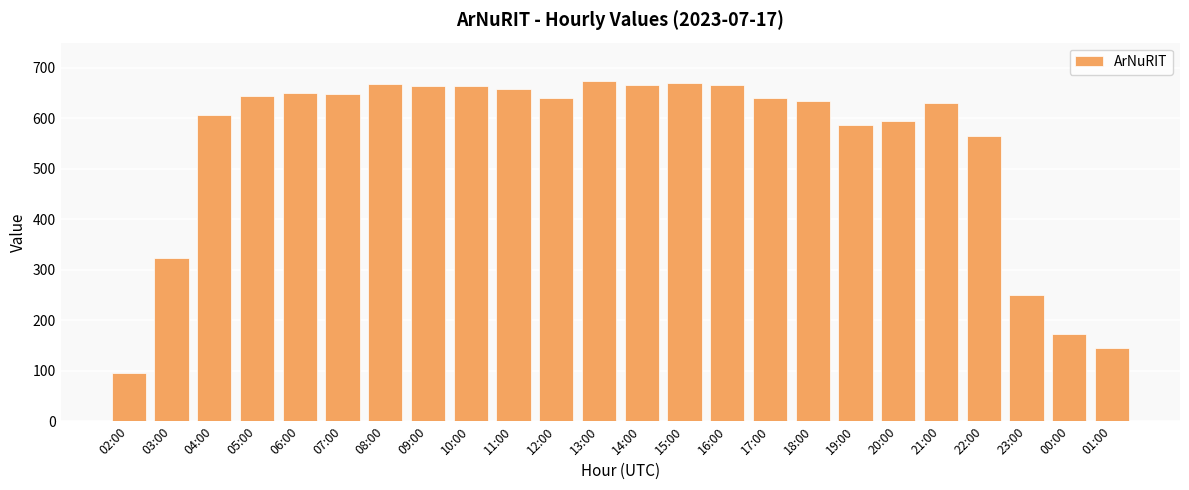

Between 13:00 and 11:00, which is larger?

13:00